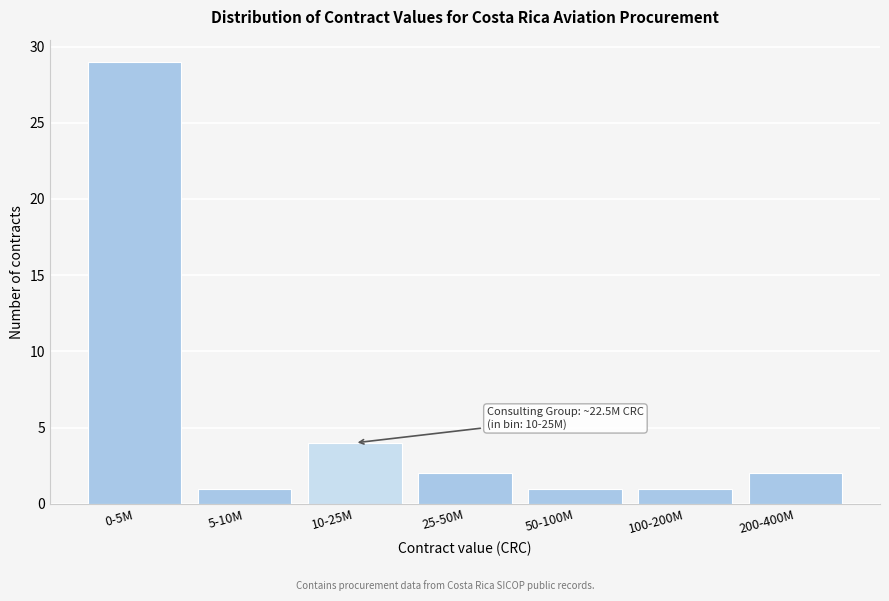

Reading right to left, transcribe all the data shown in this chart.

2	1	1	2	4	1	29